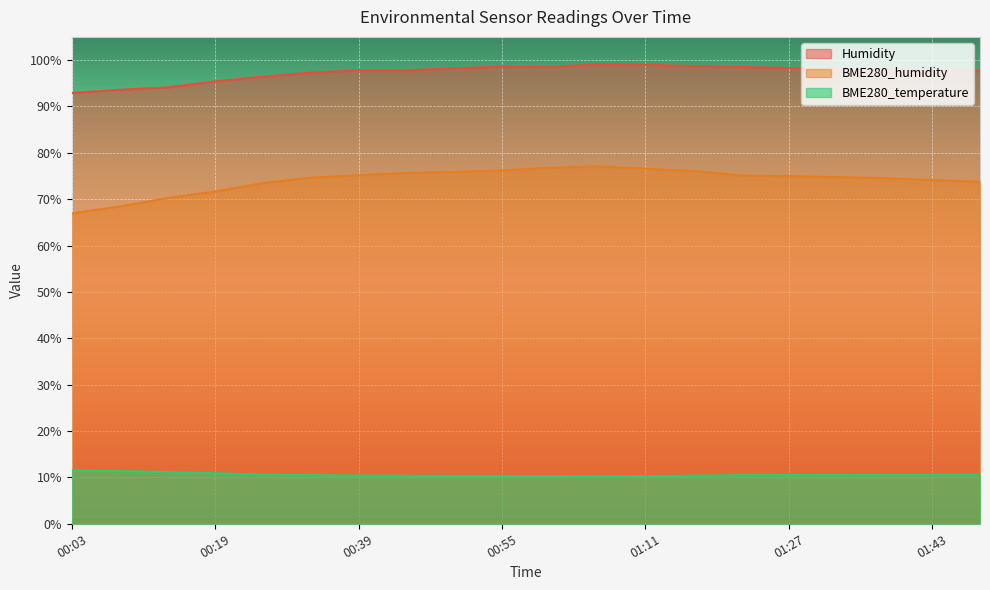

The value of BME280_temperature at 00:14 is 18.7. True or false?

False